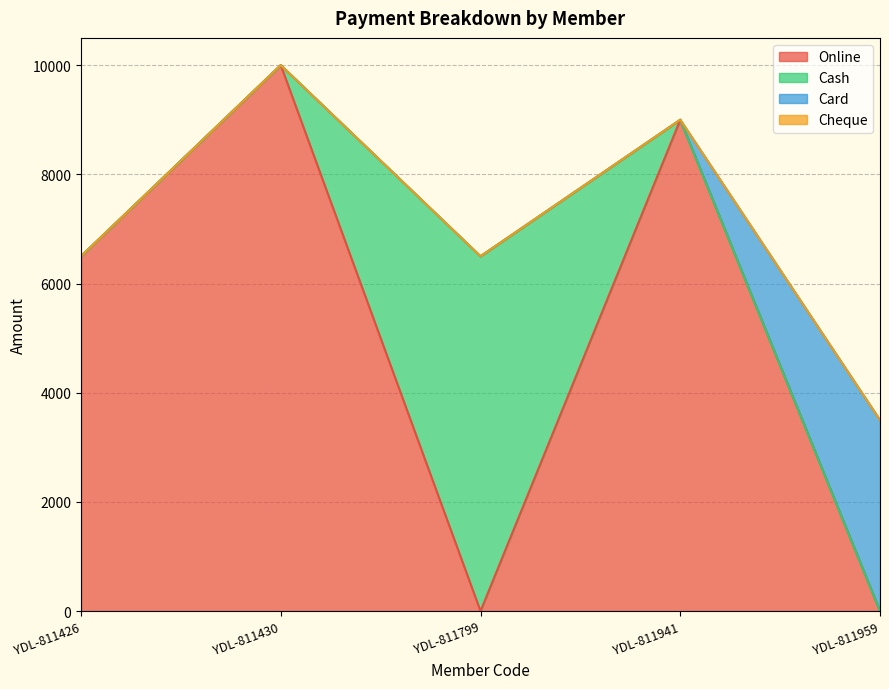

What is the difference between the maximum and second lowest values in the Online series?

10000